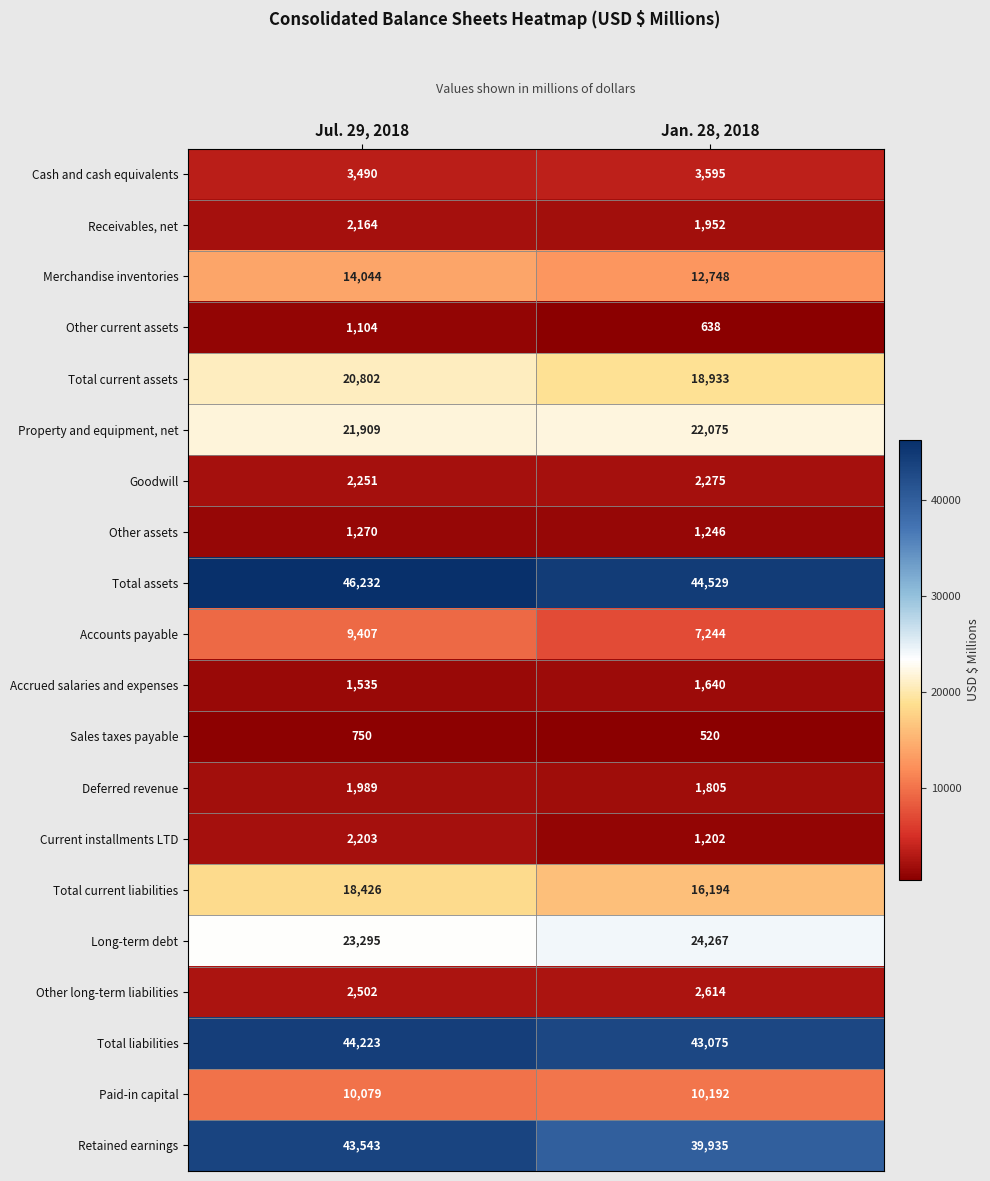

What is the minimum value for Current installments LTD?

1202